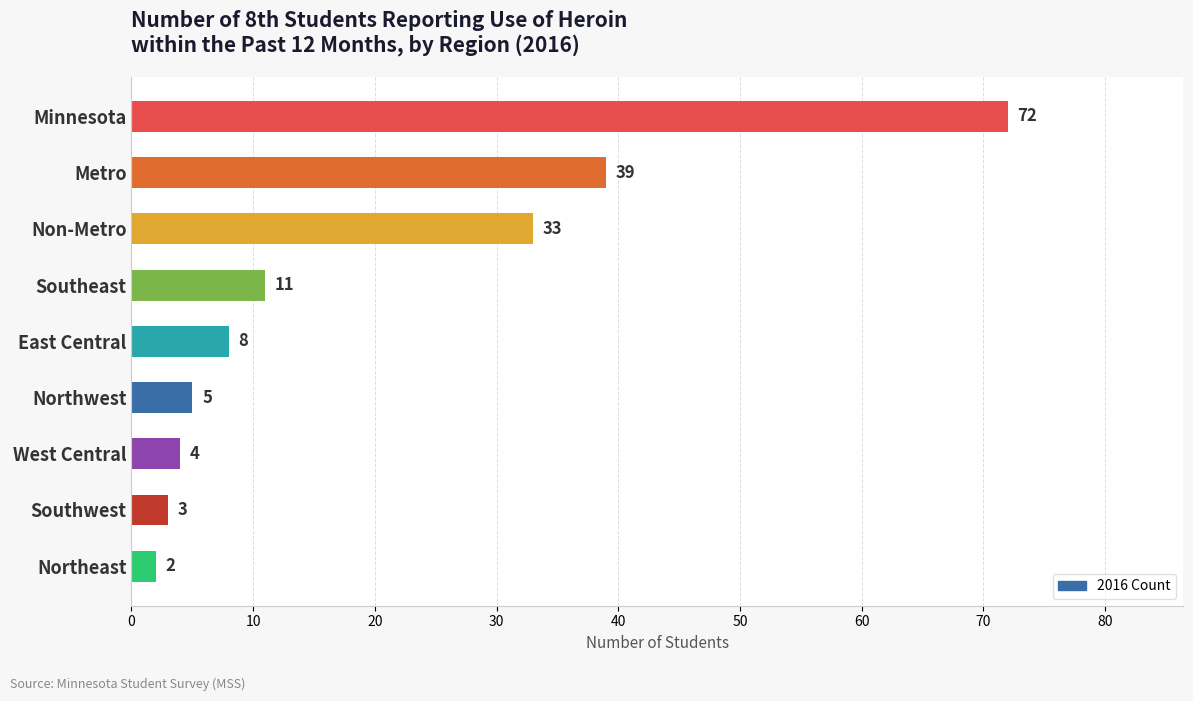

List the labels in order of value, largest first.

Minnesota, Metro, Non-Metro, Southeast, East Central, Northwest, West Central, Southwest, Northeast